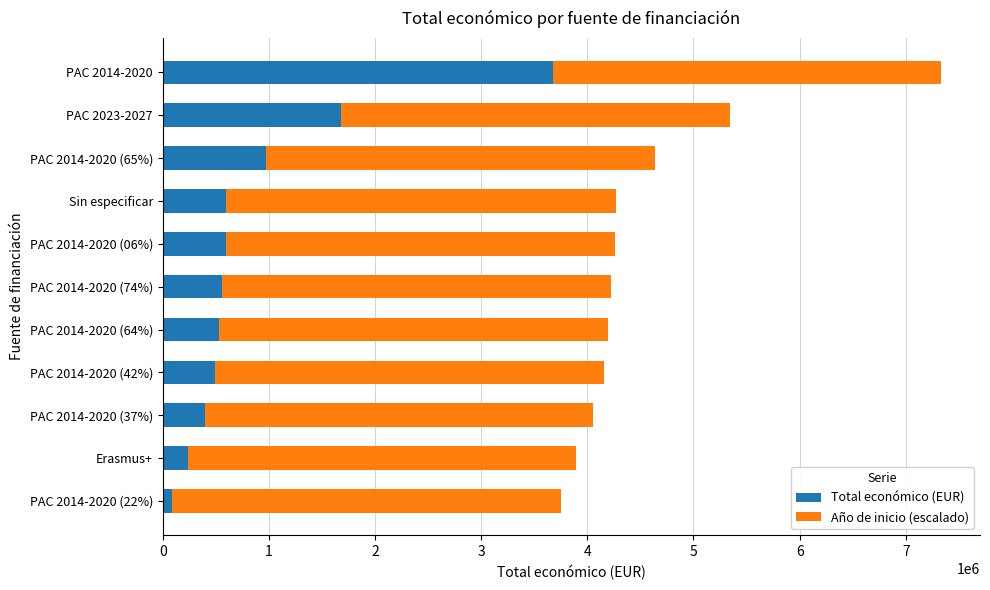

Count the number of categories in the chart.

11